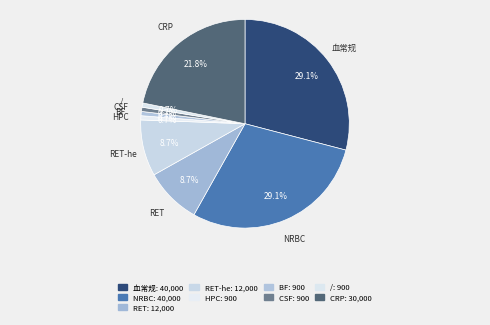

Is it true that CRP is 14% of the pie?

False